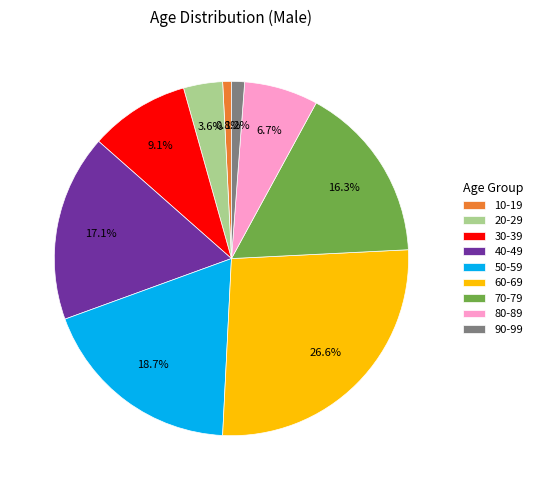

Between 70-79 and 50-59, which is larger?

50-59